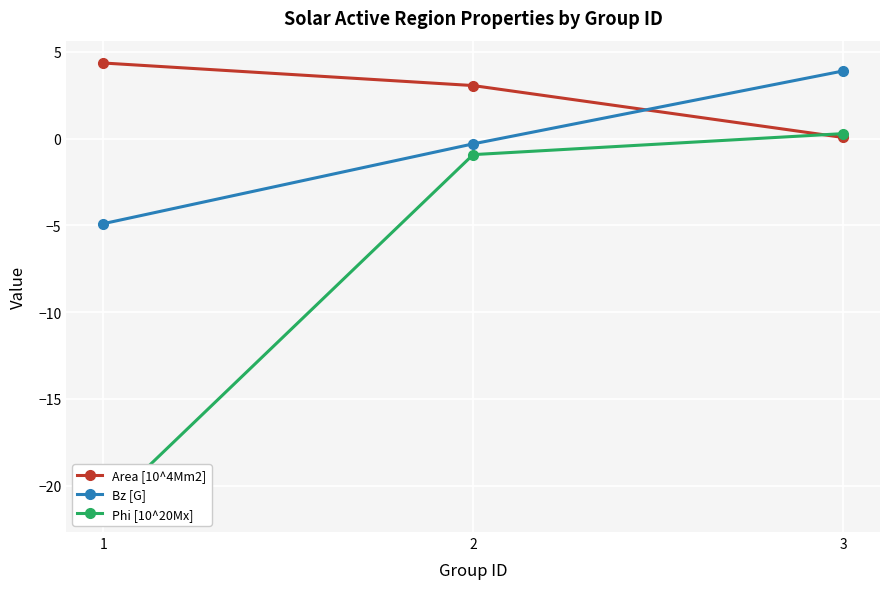

What is the difference between the highest and lowest values at 3?

3.8